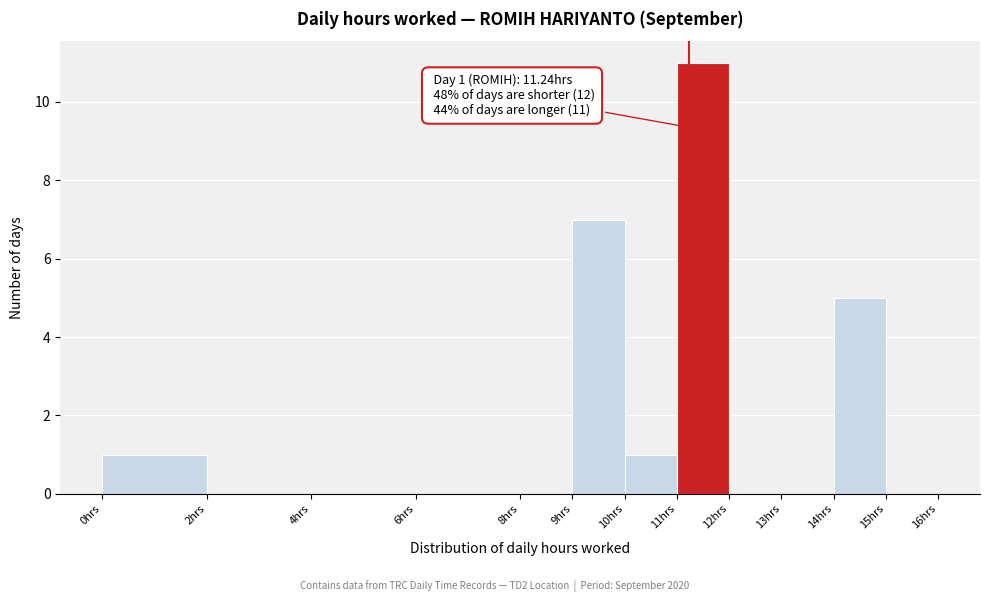

Which range on the x-axis has the tallest bar?

11 to 12